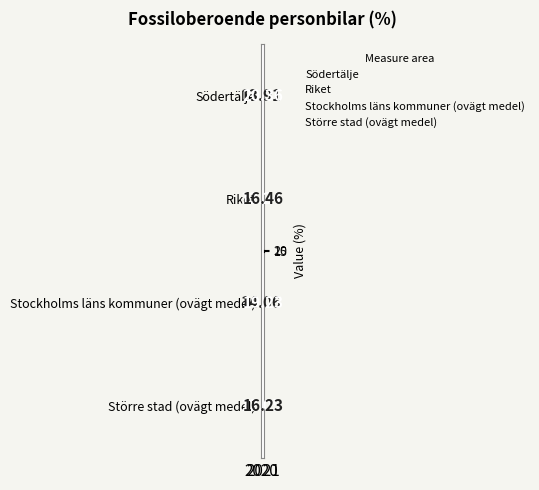

Which series has the widest spread of values?

Södertälje